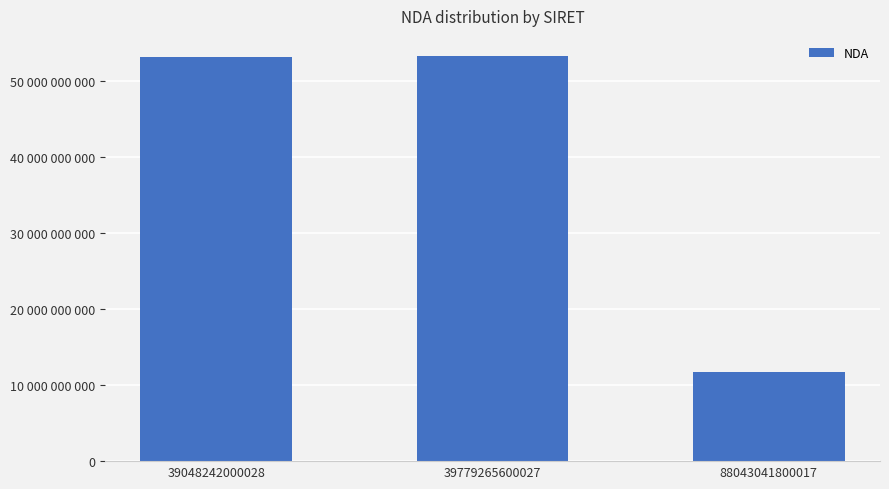

True or false: the data shows 53220855422 at 39048242000028.

True